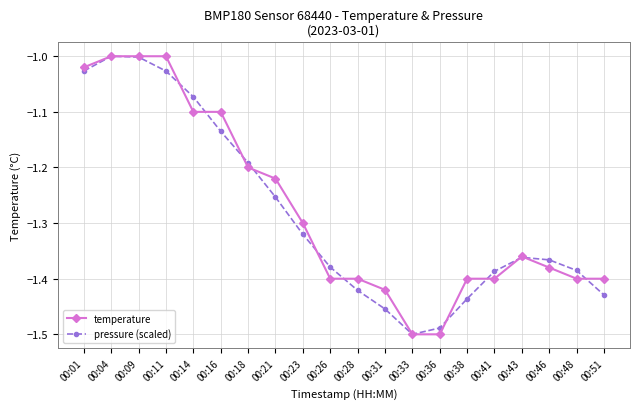

What is the total value across all series at 00:26?

-2.8